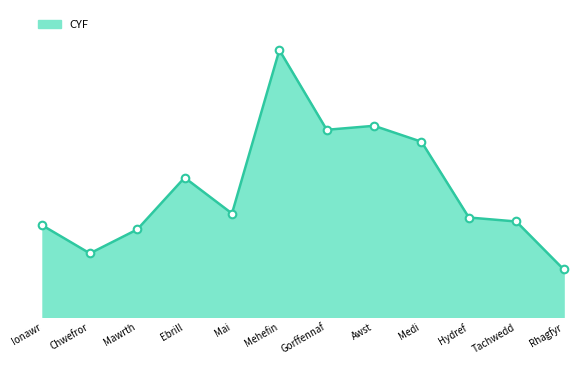

What is the ratio of the value at Tachwedd to the value at Gorffennaf?

0.5